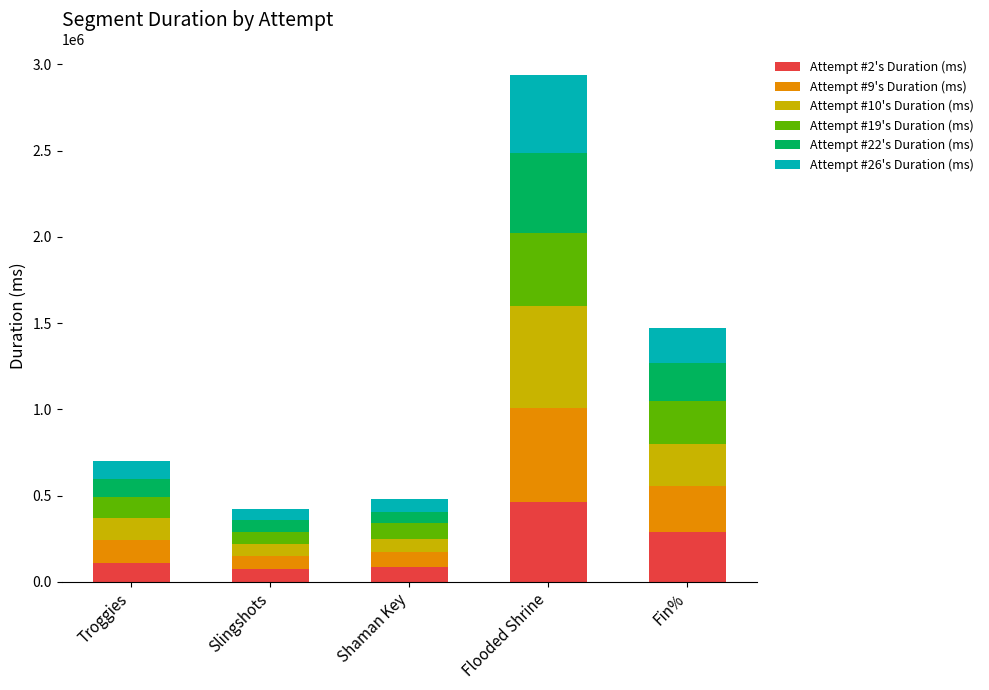

Are the bars horizontal?

No